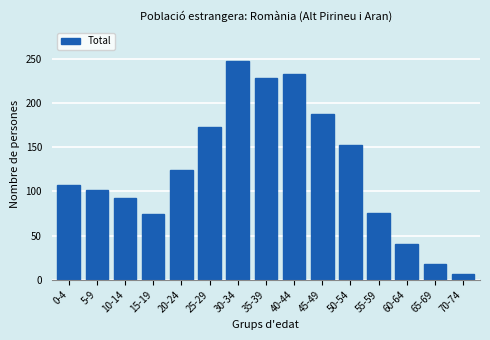

Reading left to right, what are all the values shown in this chart?

0-4=107	5-9=102	10-14=92	15-19=74	20-24=124	25-29=173	30-34=248	35-39=228	40-44=233	45-49=188	50-54=152	55-59=76	60-64=40	65-69=18	70-74=7